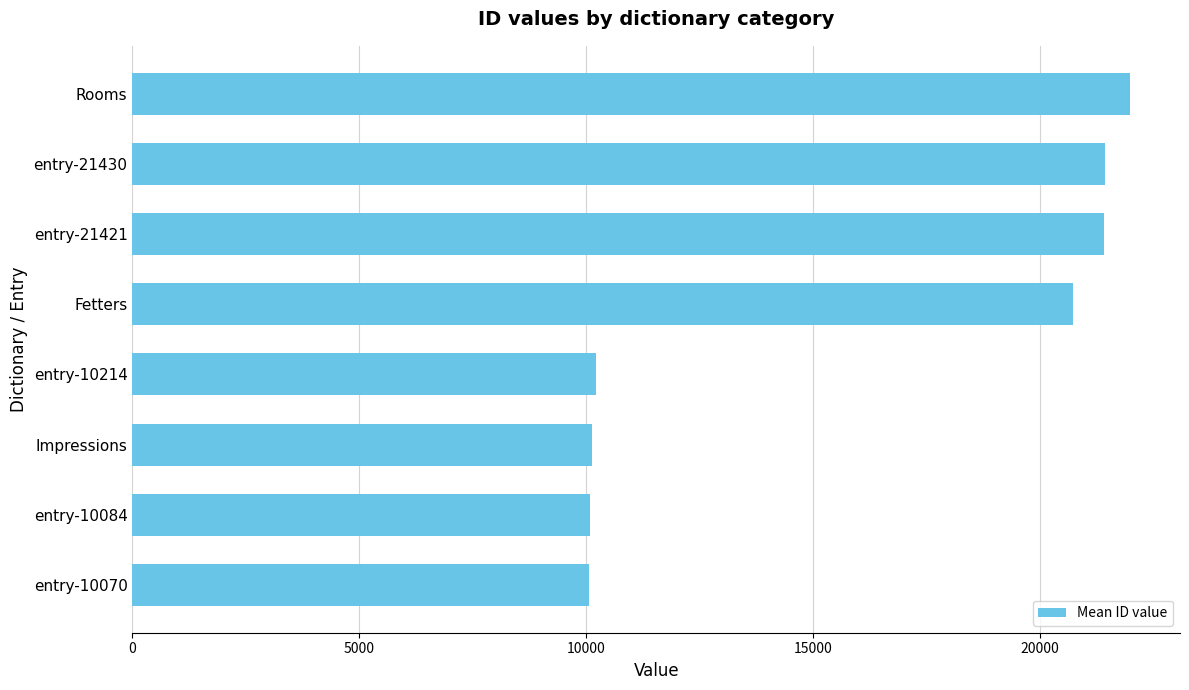

Where is the data nearest to the value 16030?

Fetters